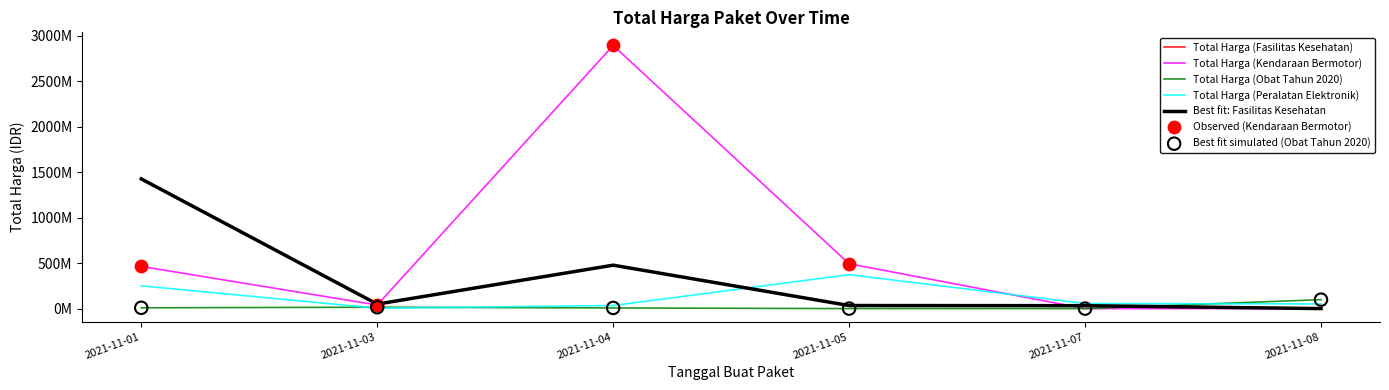

Does the chart have visible grid lines?

No